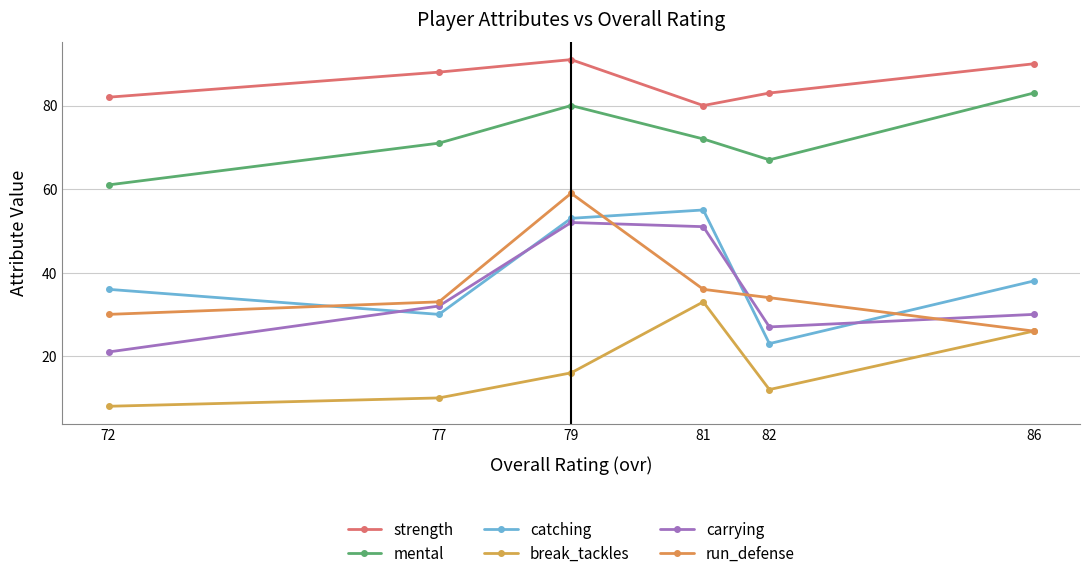

What is the minimum value shown in the chart?

8